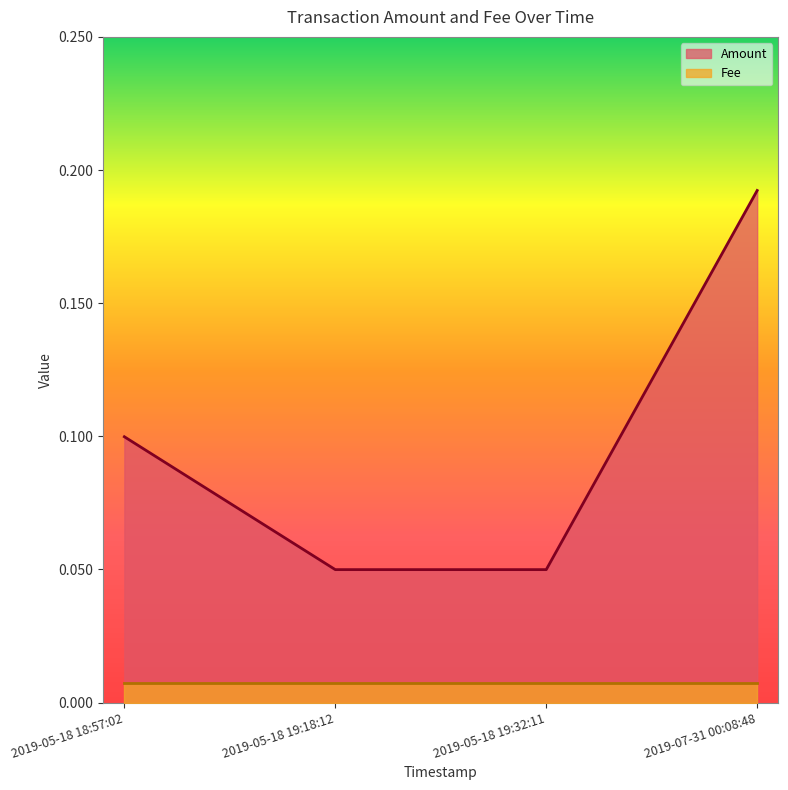

Where is Amount nearest to the value 0?

2019-05-18 19:32:11